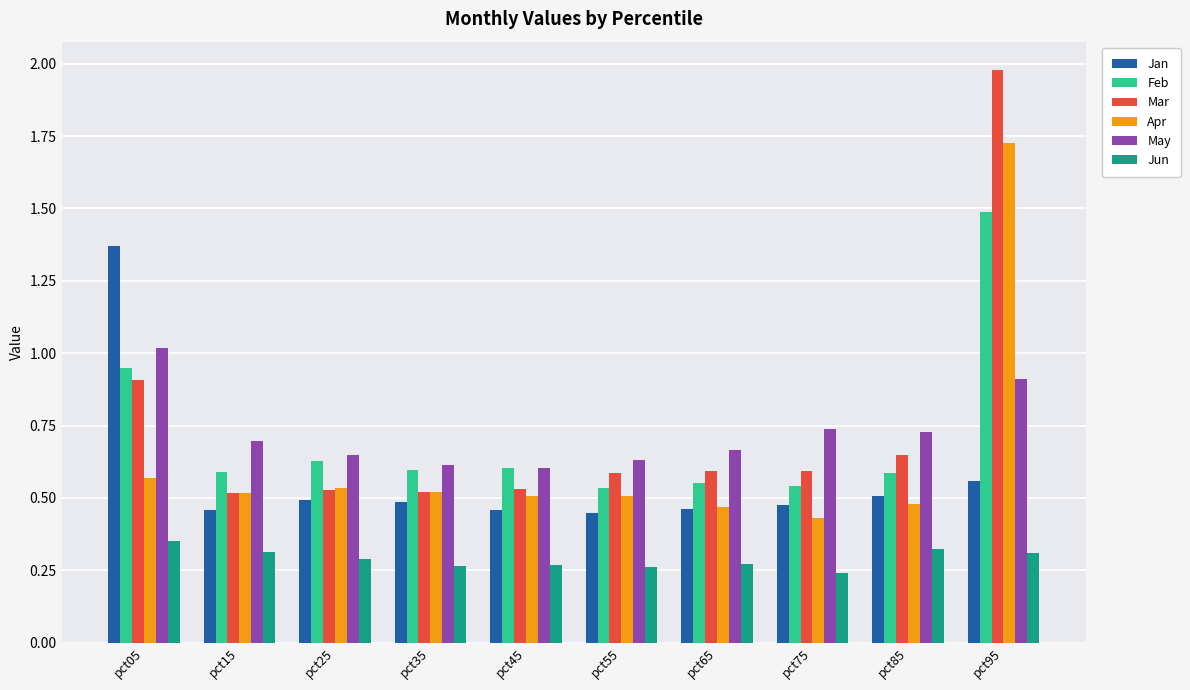

List the series in order of their peak value, lowest first.

Jun, May, Jan, Feb, Apr, Mar